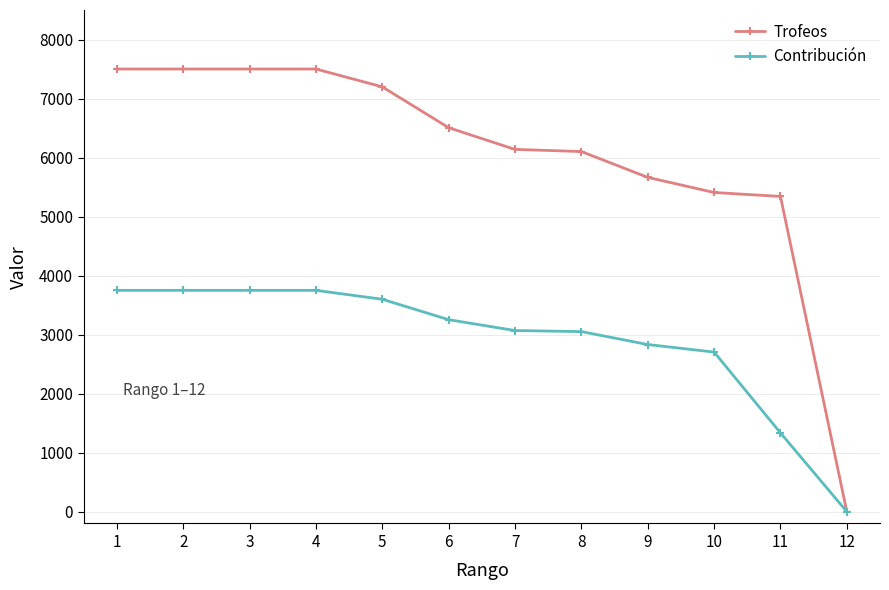

How many positive values does the Contribución series have?

11